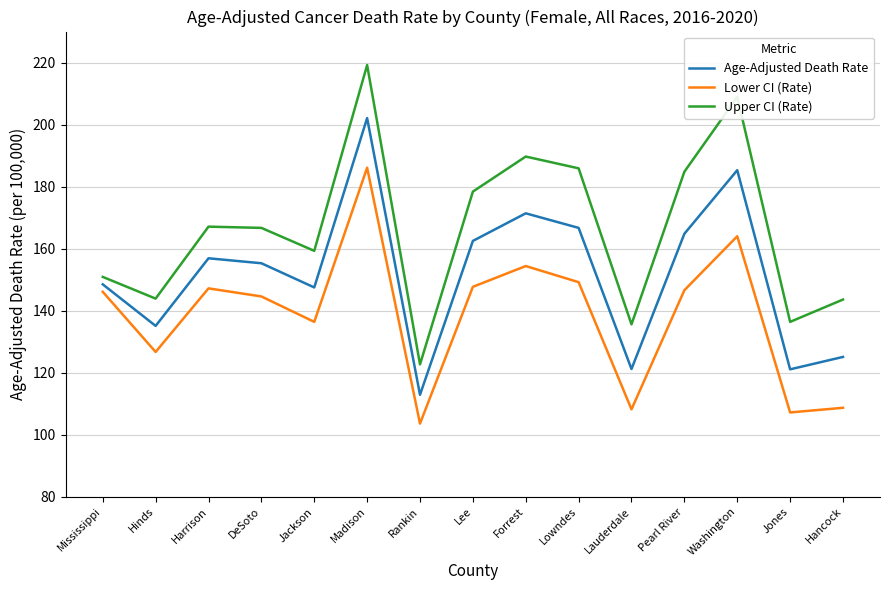

List the series in order of their overall mean, lowest first.

Lower CI (Rate), Age-Adjusted Death Rate, Upper CI (Rate)